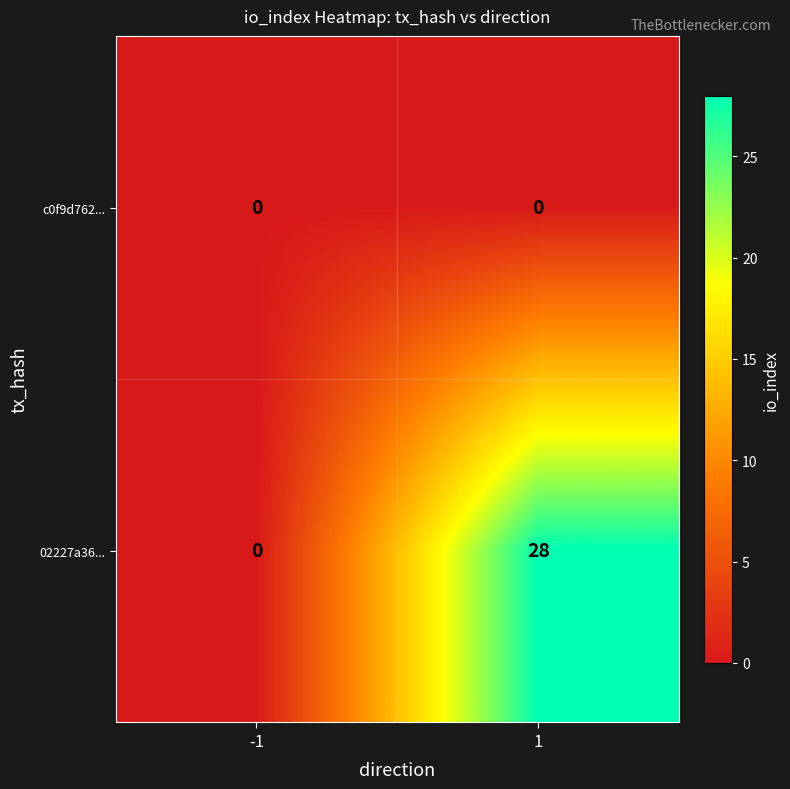

List the series in order of their peak value, highest first.

02227a36..., c0f9d762...